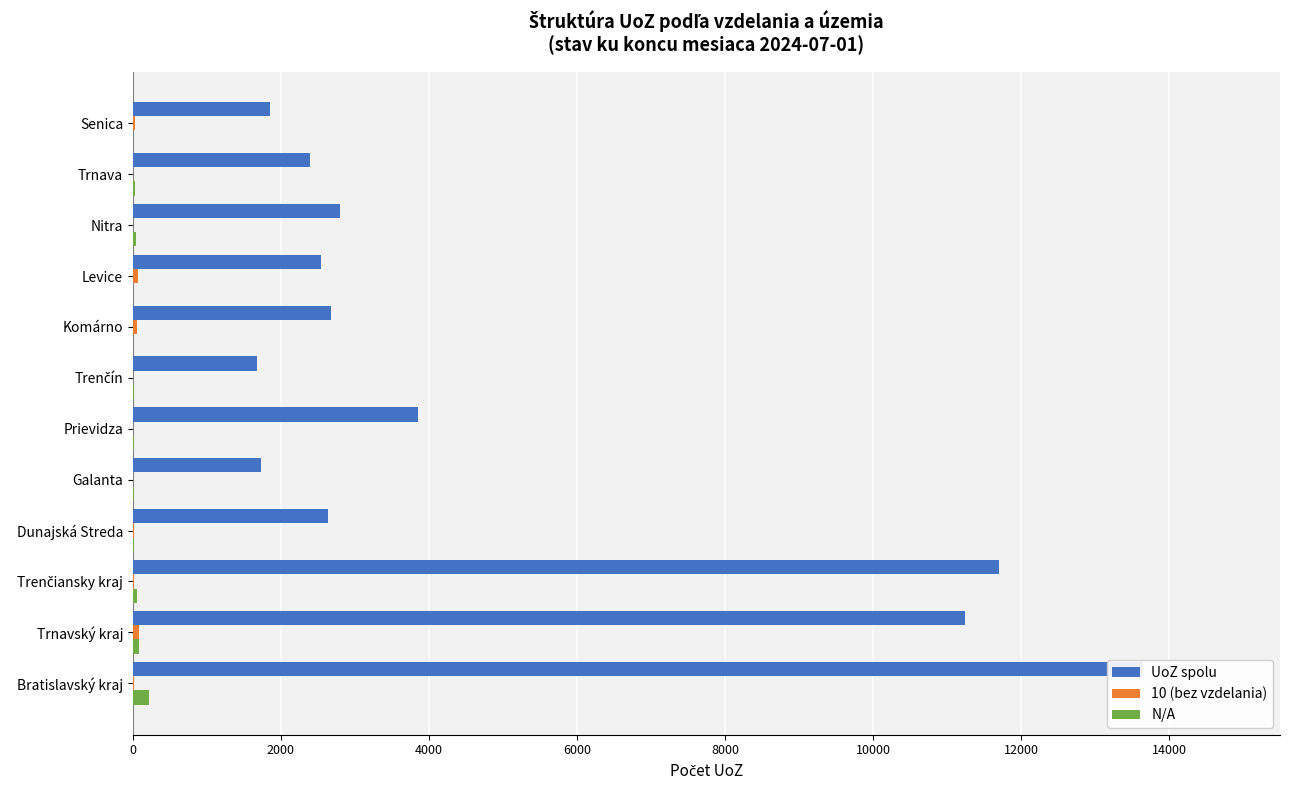

What is the average value of the N/A series?

42